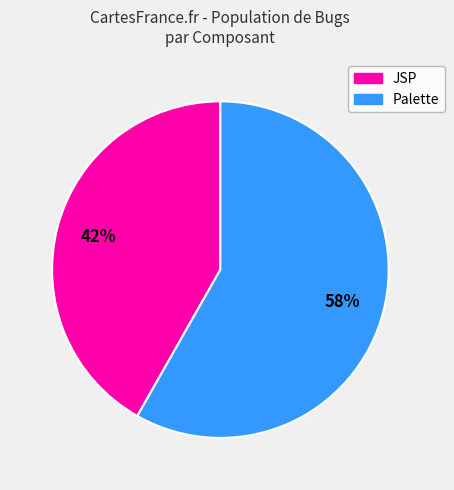

Combined, do Palette and JSP account for over 50%?

Yes